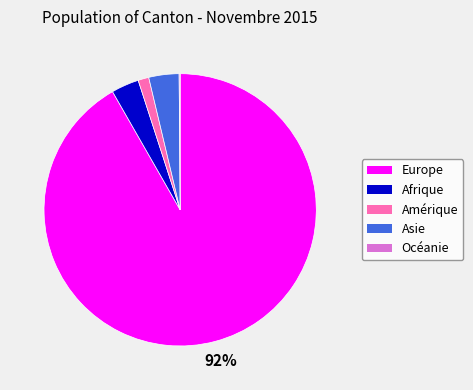

To the nearest percent, what percentage of the pie is Amérique?

1%